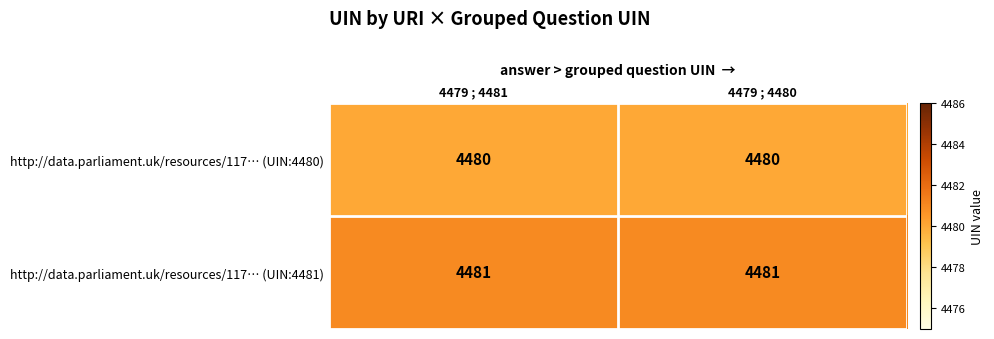

Rank the series at 4479 ; 4481 from lowest to highest value.

http://data.parliament.uk/resources/117… (UIN:4480), http://data.parliament.uk/resources/117… (UIN:4481)